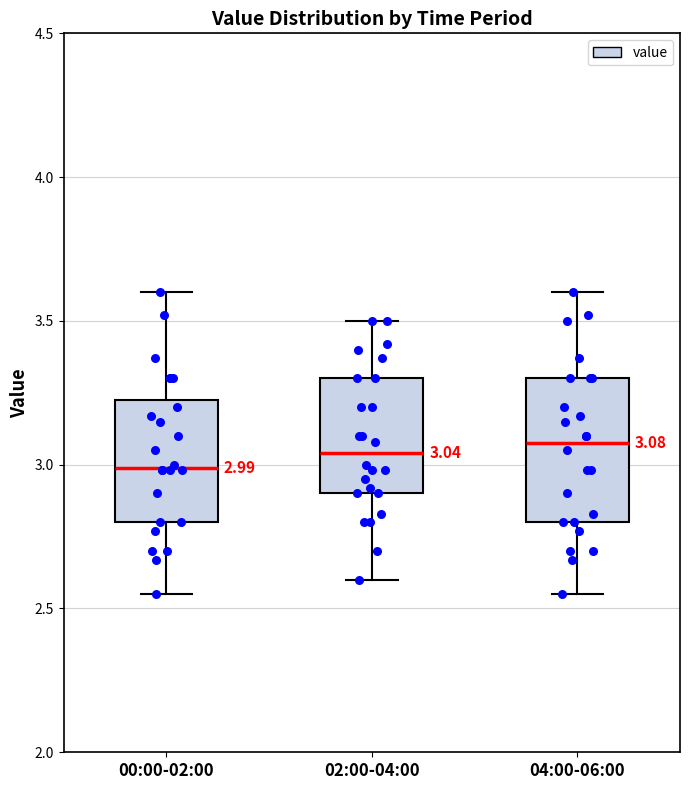

Comparing the boxes themselves (not the whiskers), which one is the tallest?

04:00-06:00